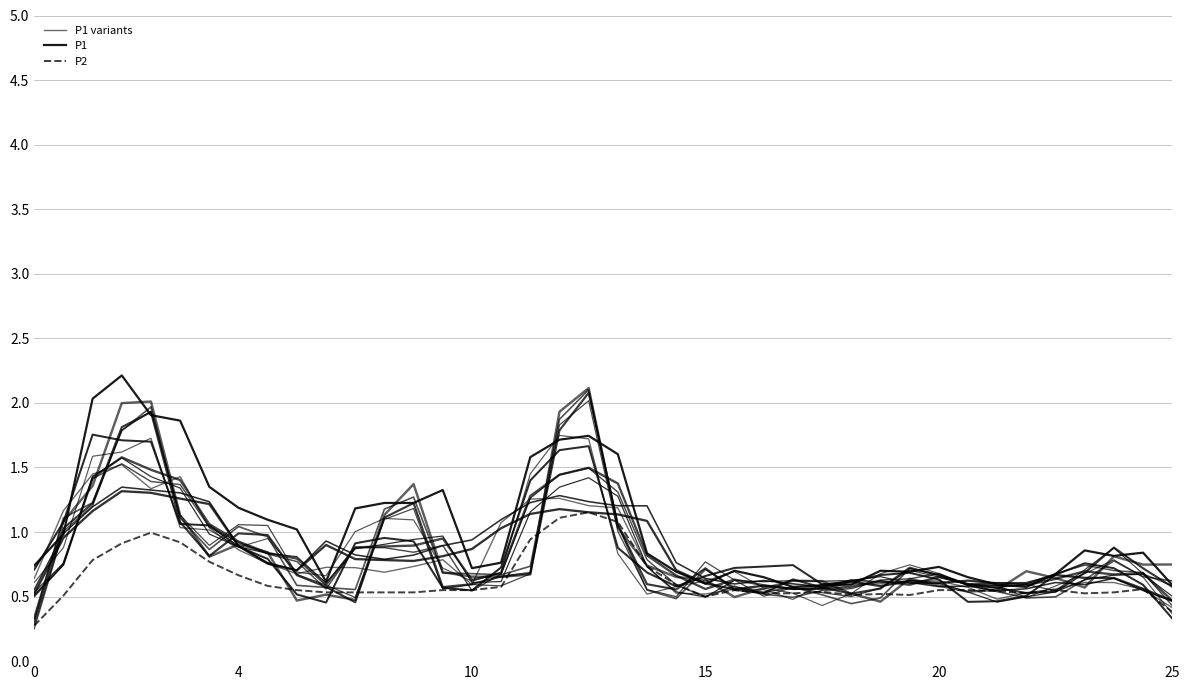

At how many categories does at least one series exceed 0?

40